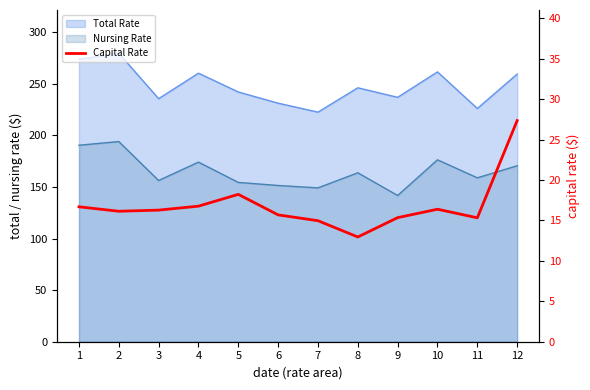

Where is the first local maximum?

5